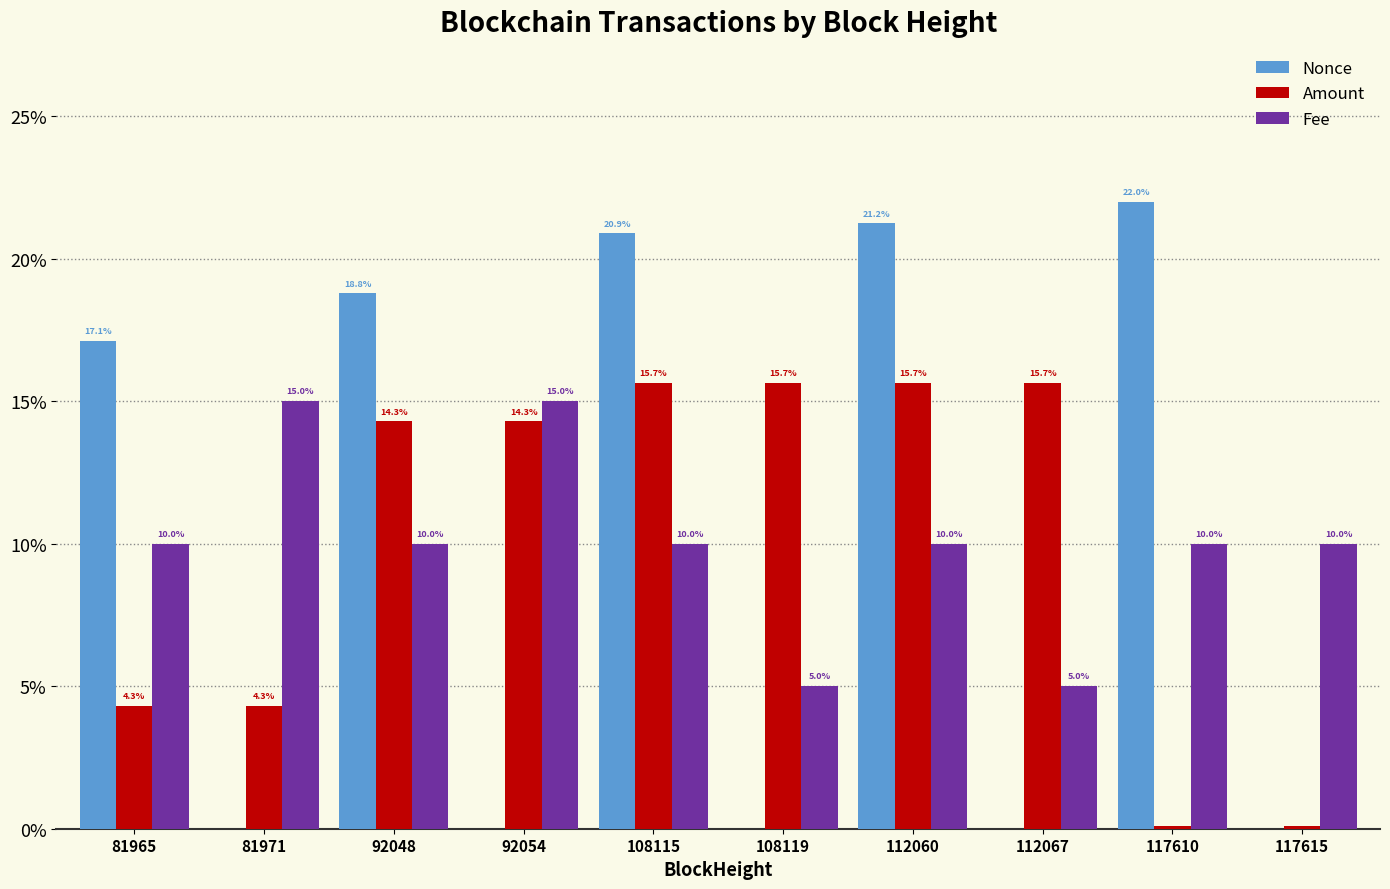

At which category is the sum across all series the highest?

112060